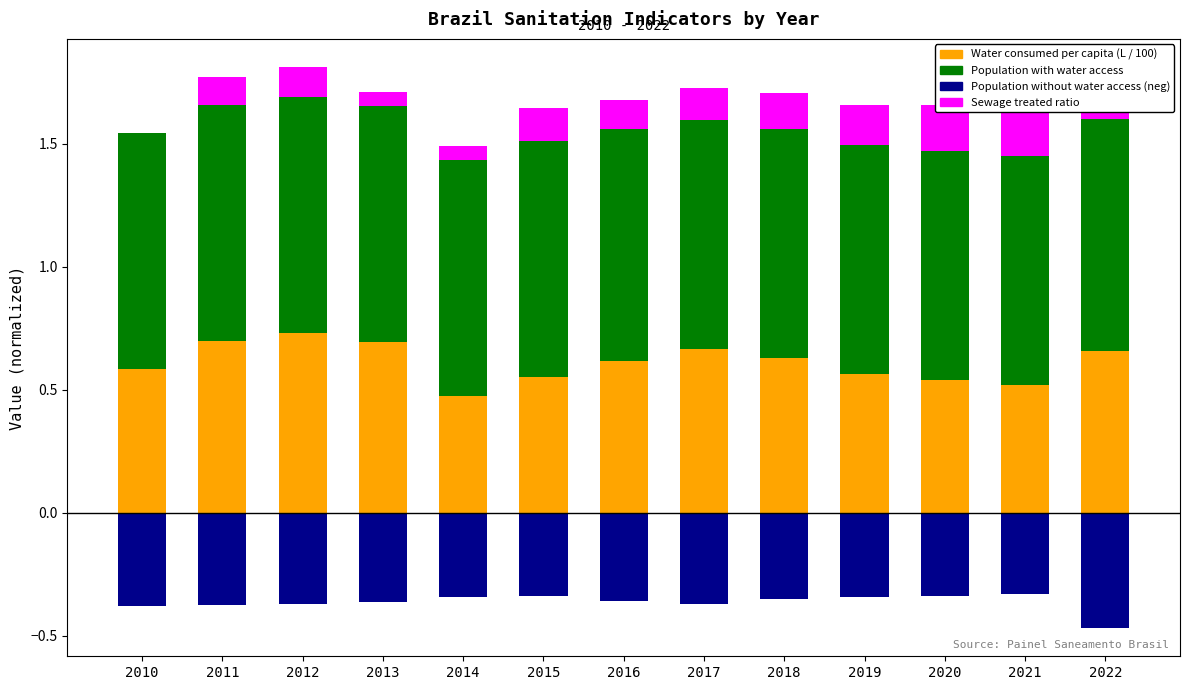

How many bars are there in each group?

4